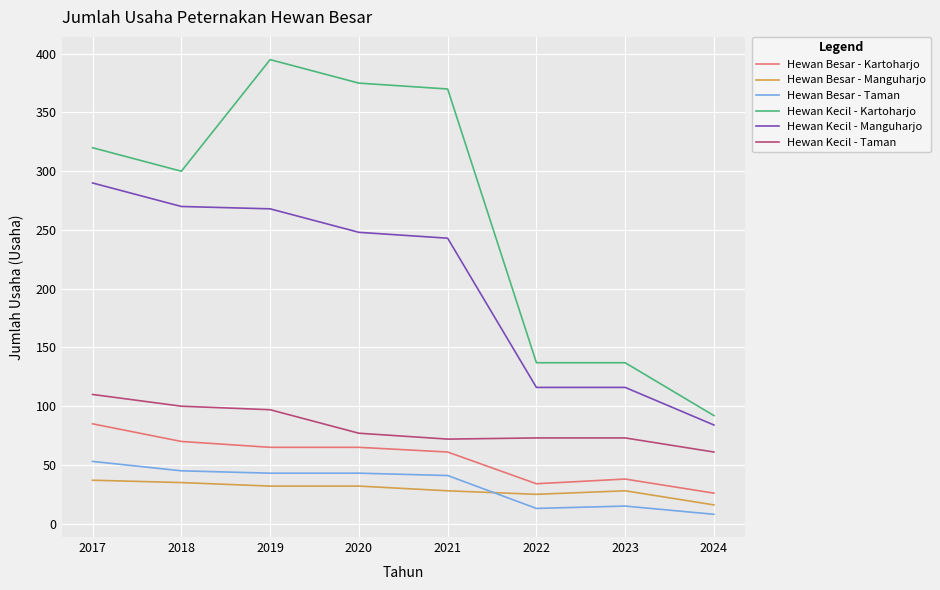

Read the Hewan Kecil - Taman value at 2022.

73